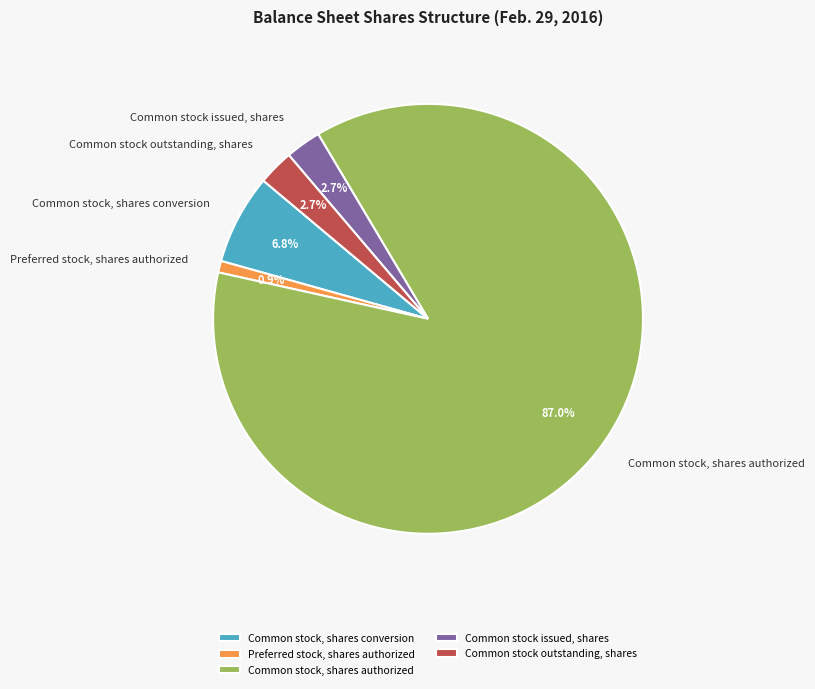

Which slice is the smallest?

Preferred stock, shares authorized